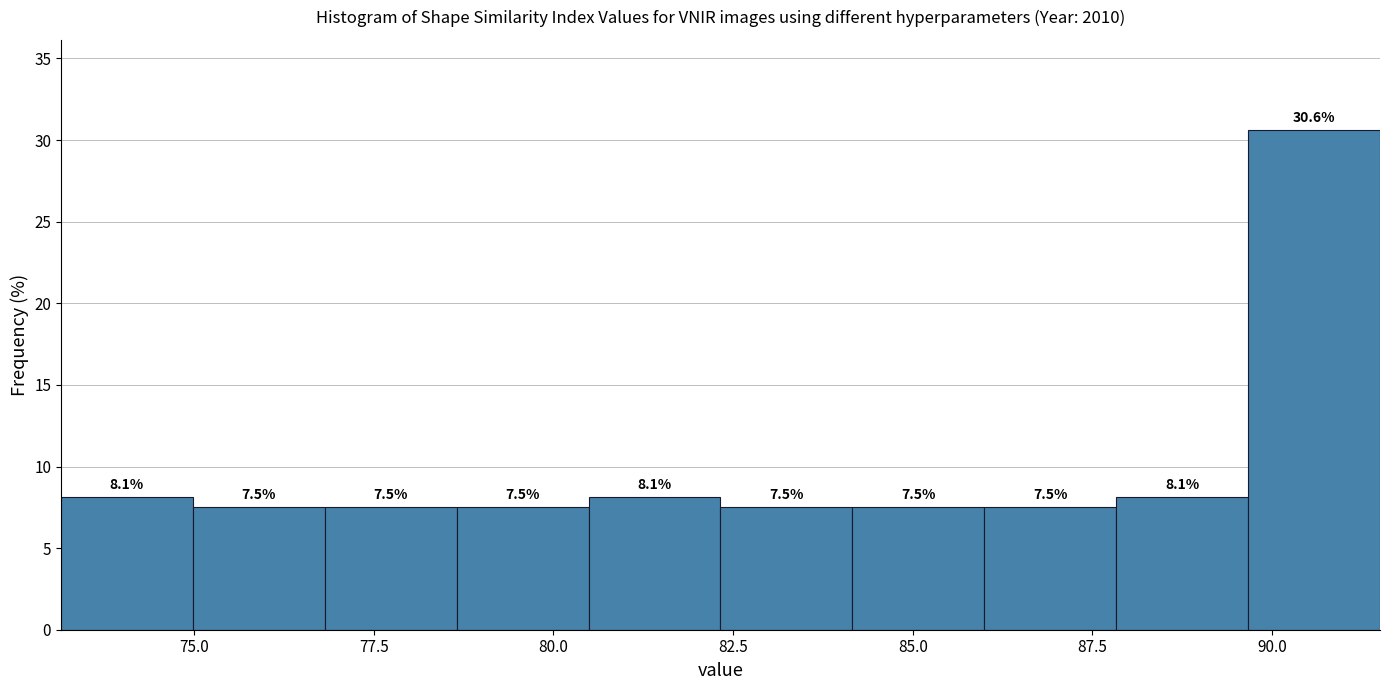

Around what value on the x-axis is the tallest bar? Give the approximate position of its centre, as read against the axis.

90.5